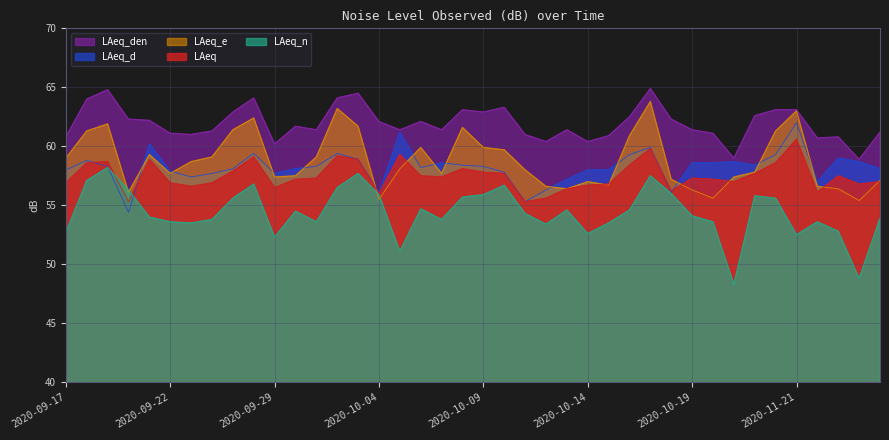

What is the sum of all LAeq_d values?

2329.7